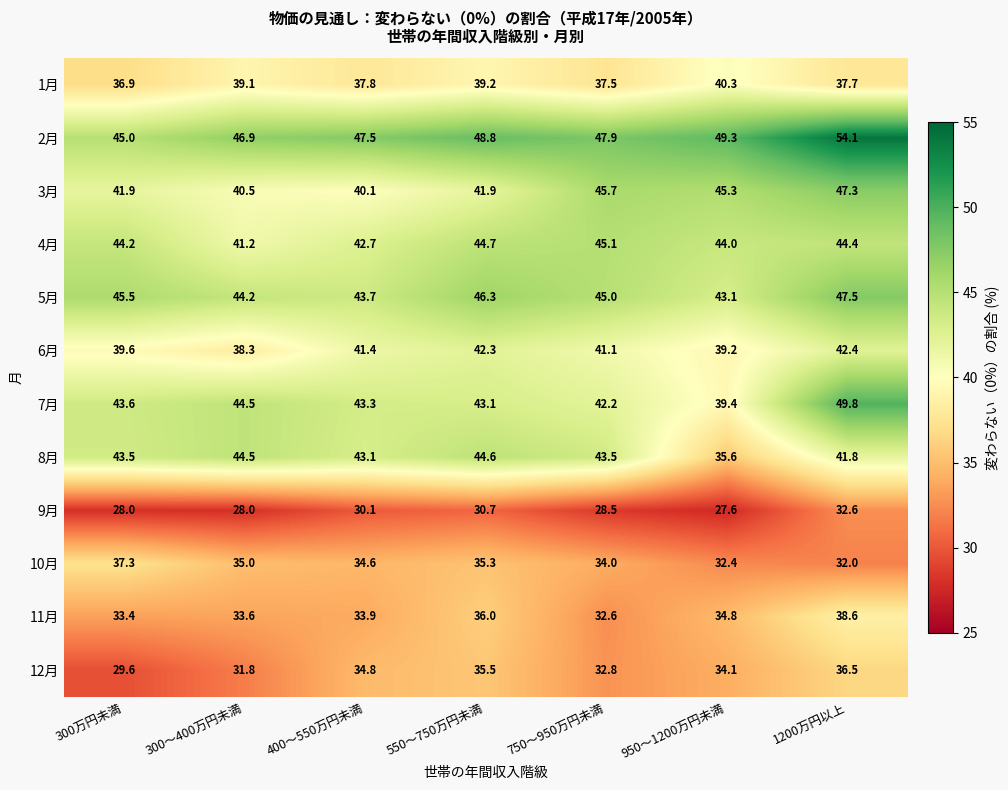

At which category is the sum across all series the highest?

1200万円以上